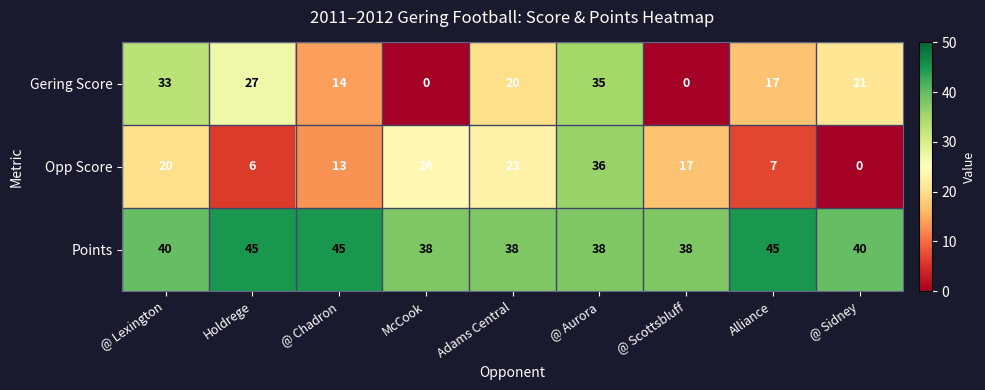

What is the maximum value shown in the chart?

45